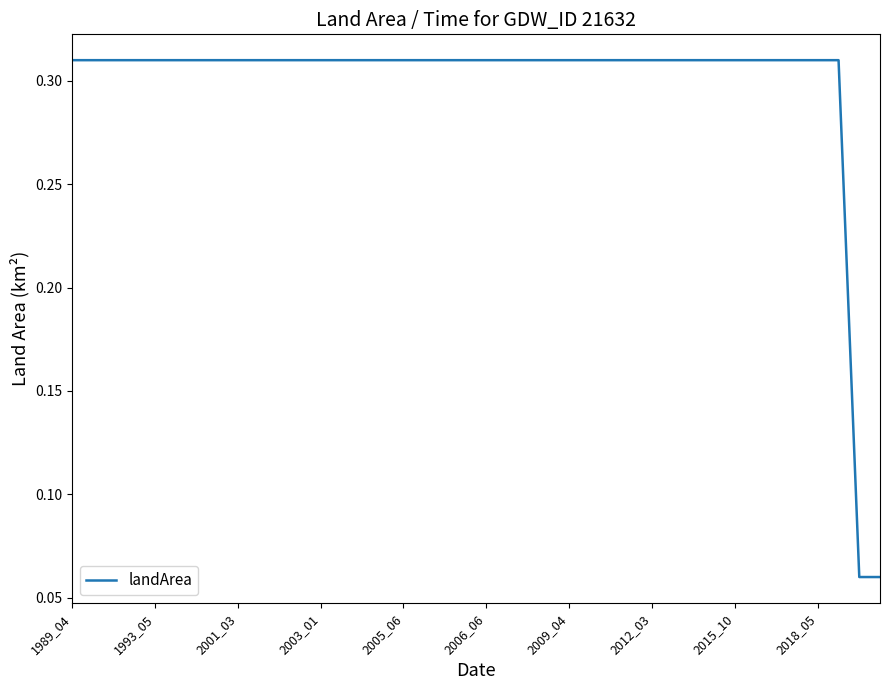

How many lines are shown in the chart?

1